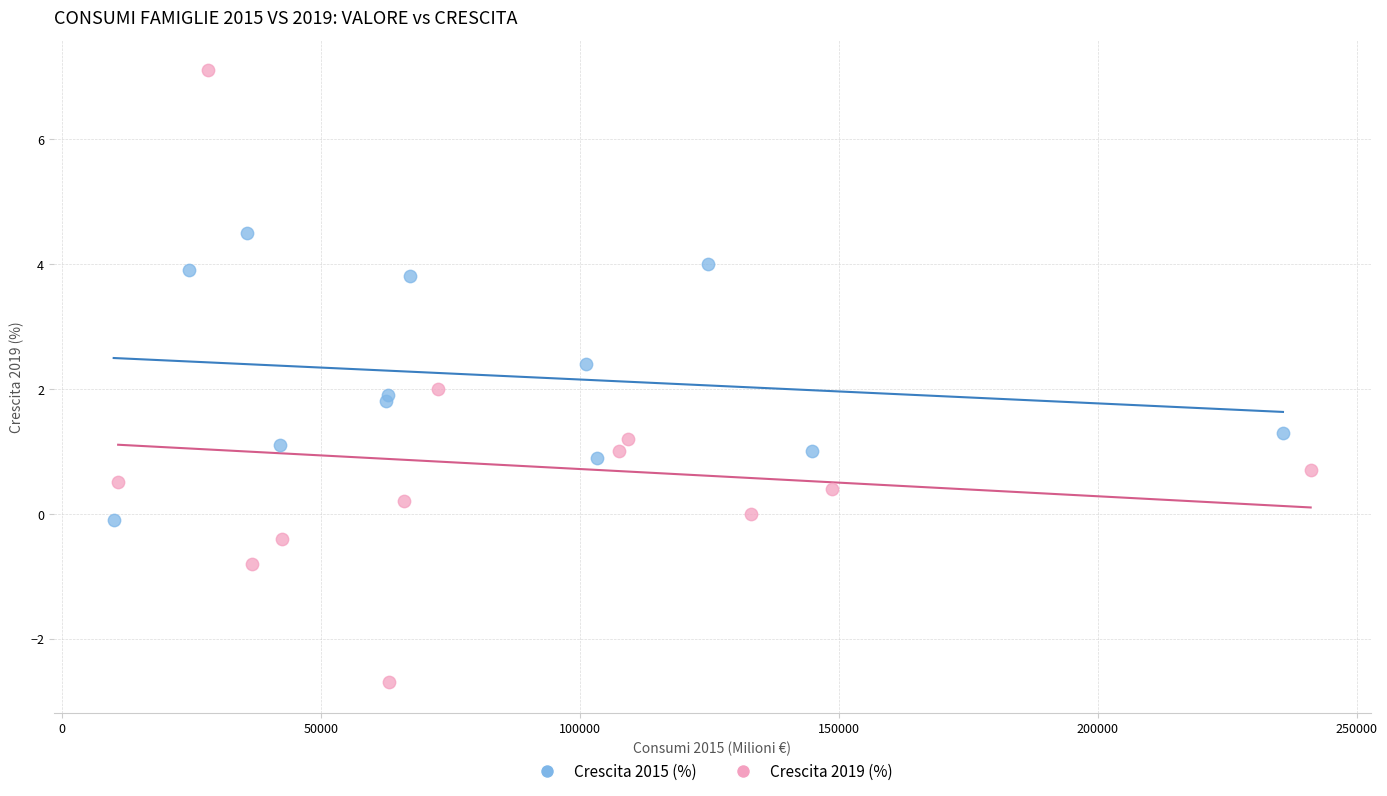

Which series reaches the minimum Y coordinate?

Crescita 2019 (%)